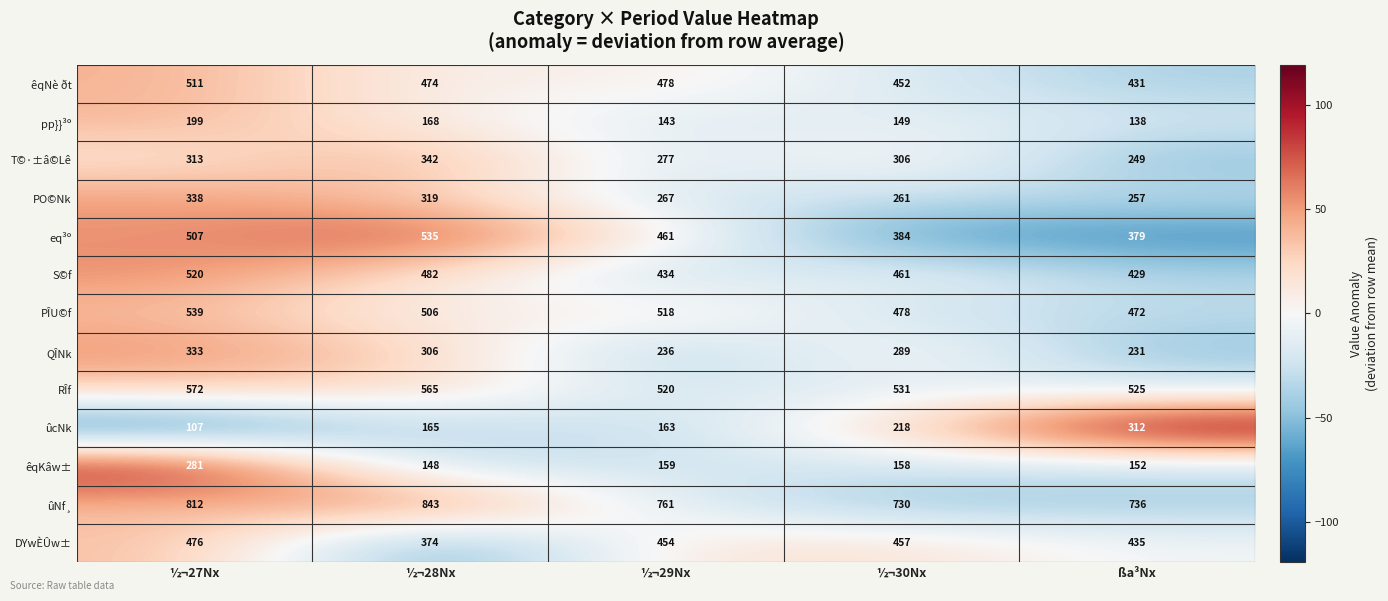

Which series has the widest spread of values?

ûcNk